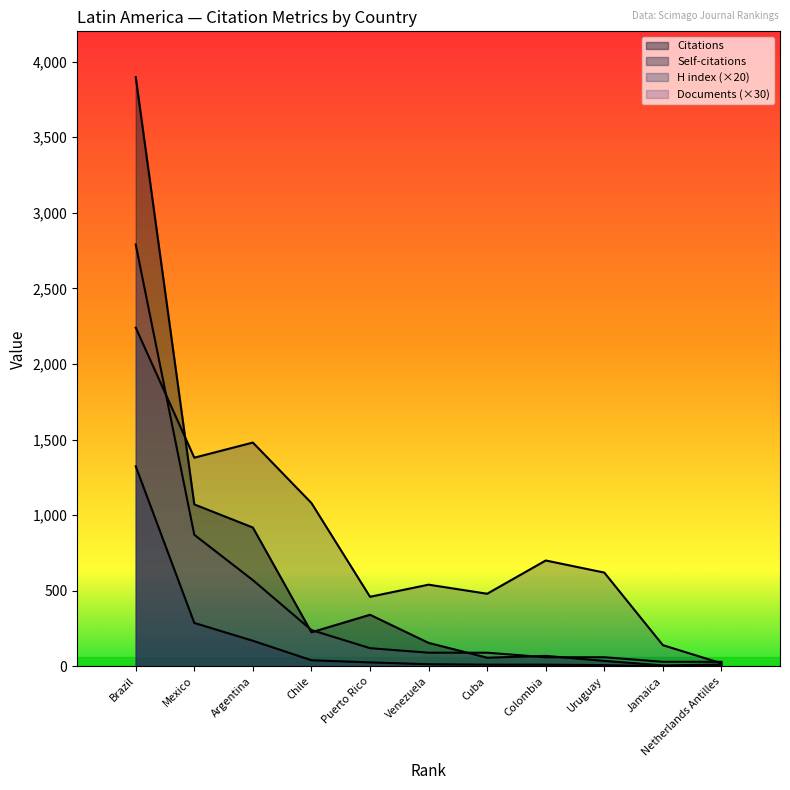

List the labels in order of Citations value, smallest first.

Jamaica, Netherlands Antilles, Uruguay, Cuba, Colombia, Venezuela, Chile, Puerto Rico, Argentina, Mexico, Brazil